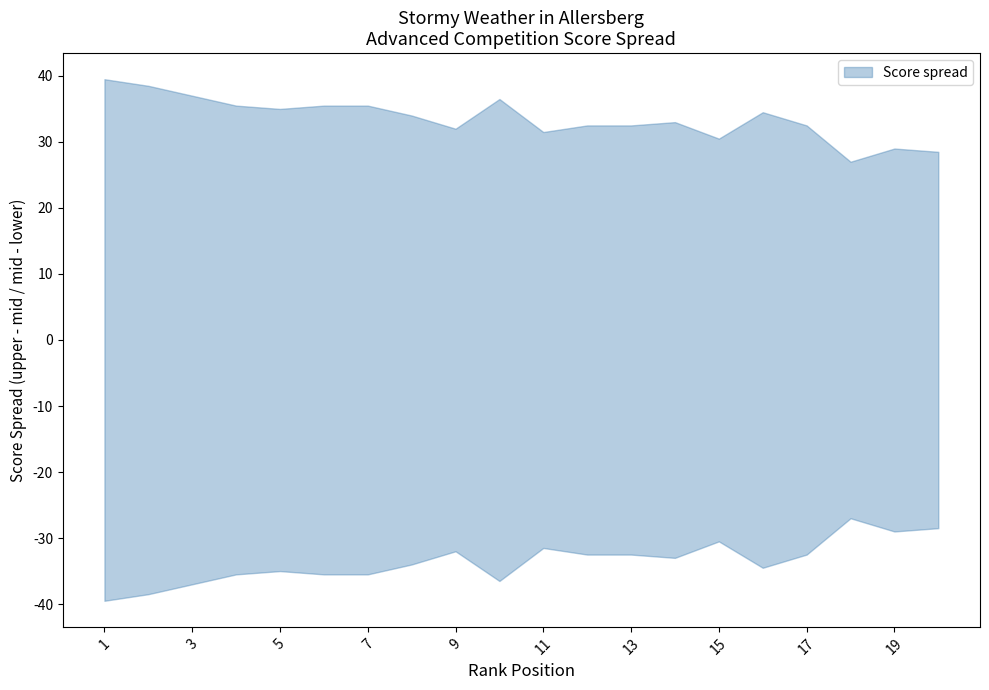

Is it true that lower equals 26 at 15?

False